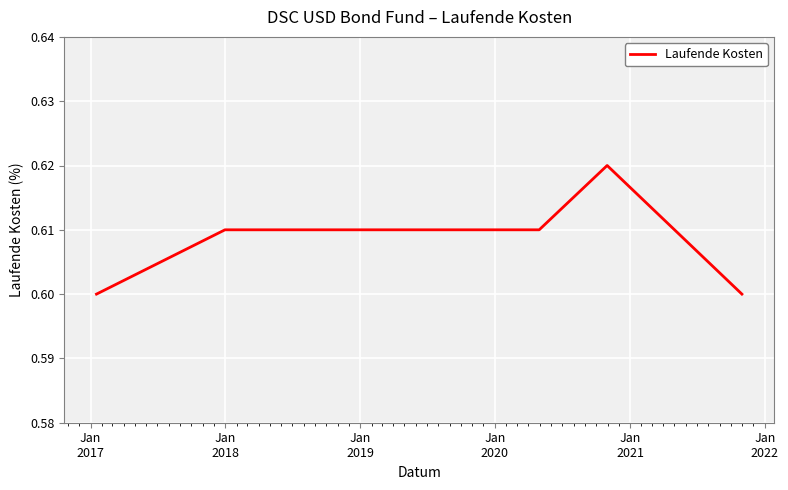

How many values are between 0 and 1?

8